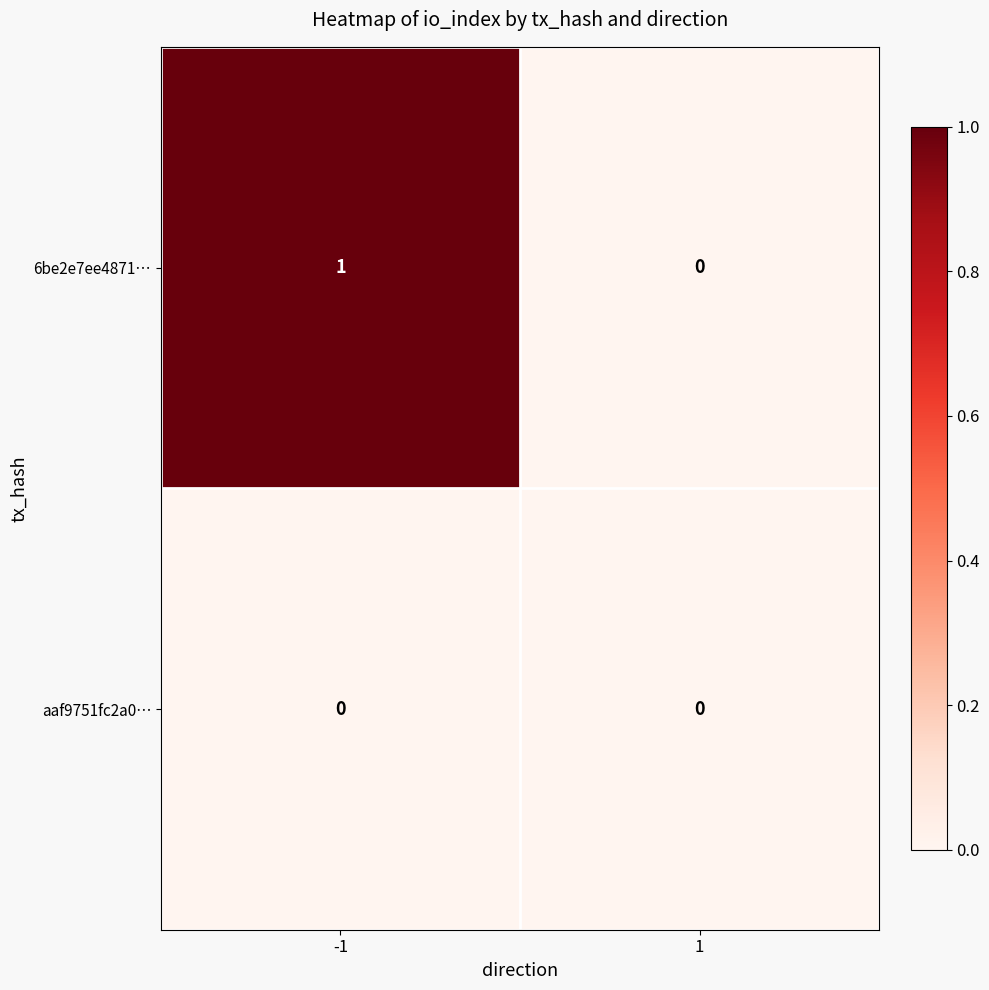

List the series in order of their overall mean, lowest first.

aaf9751fc2a0…, 6be2e7ee4871…